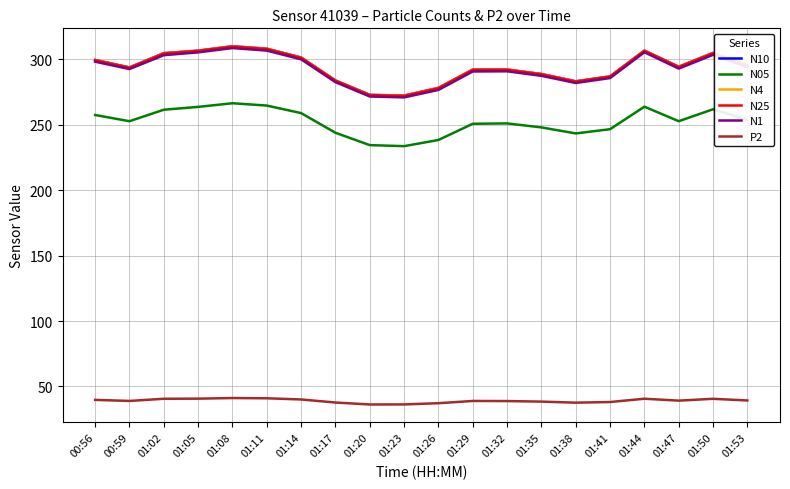

Is the value of N1 at 01:32 greater than the value of N10 at 01:17?

Yes